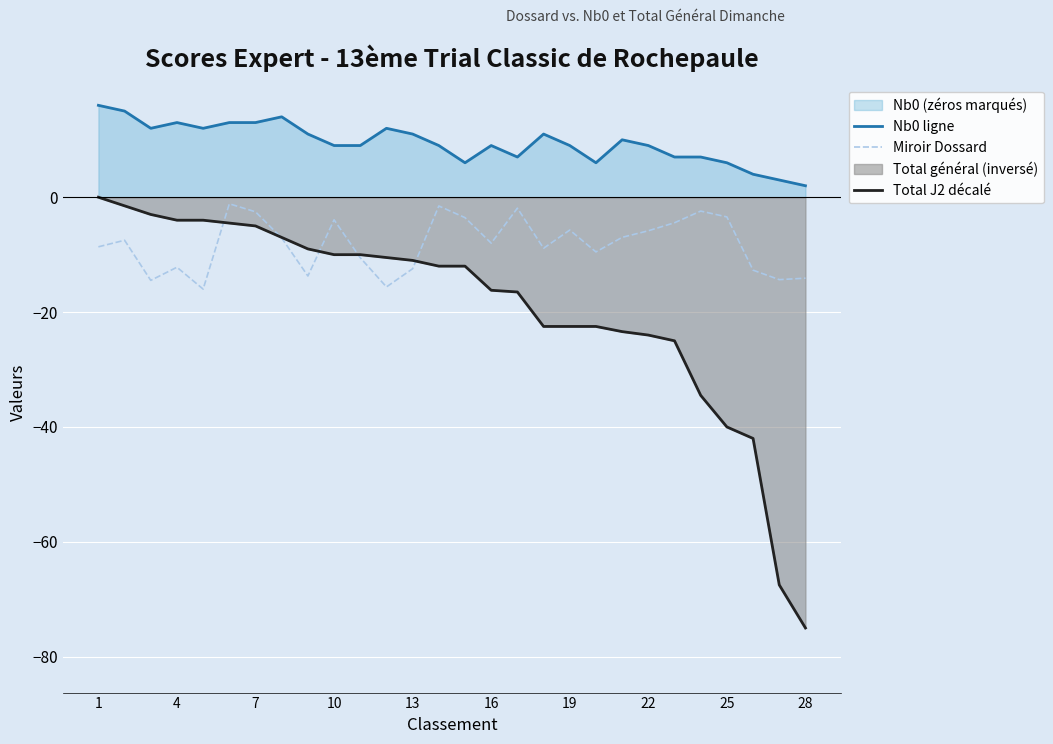

What is the maximum value shown in the chart?

16.0